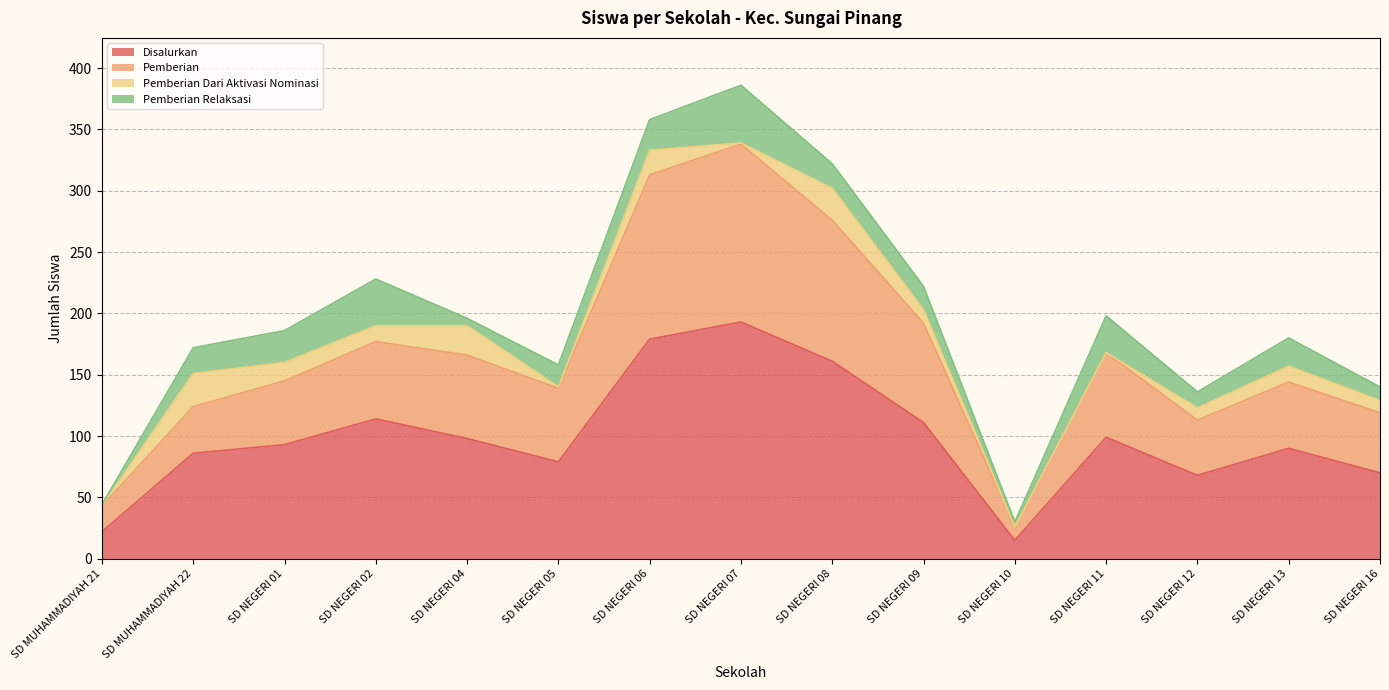

The value of Disalurkan at SD NEGERI 10 is 15. True or false?

True